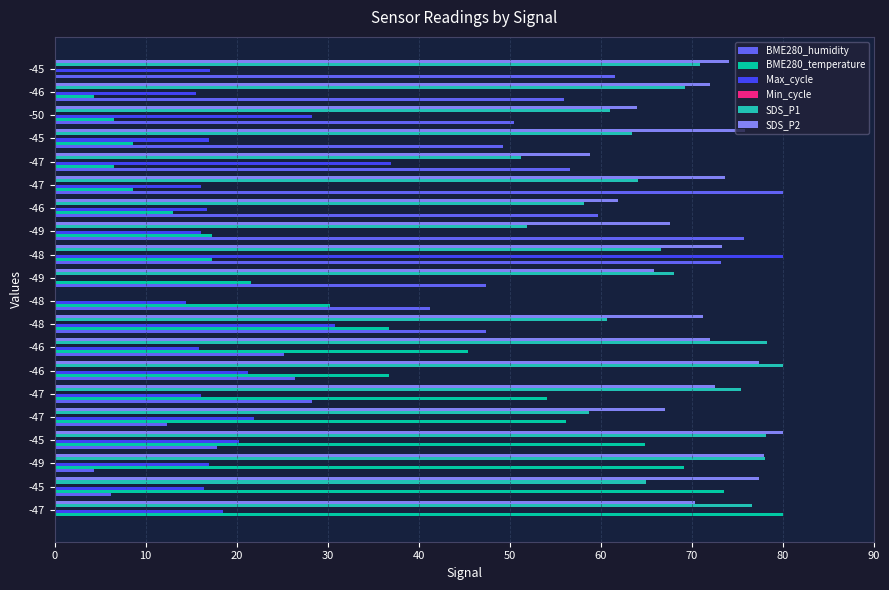

How many series are shown in this chart?

5